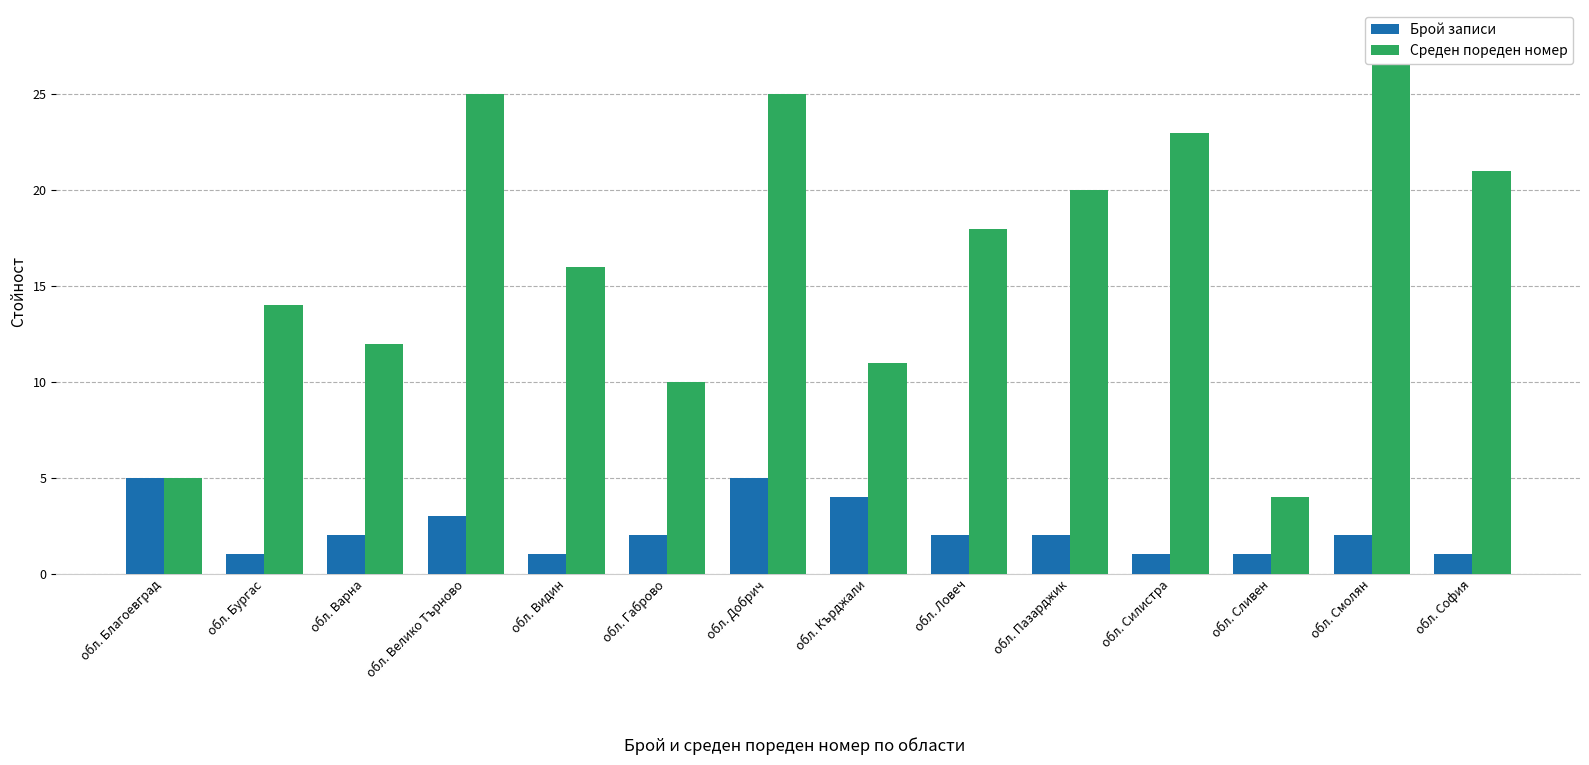

Which series has the largest range (max minus min)?

Среден пореден номер